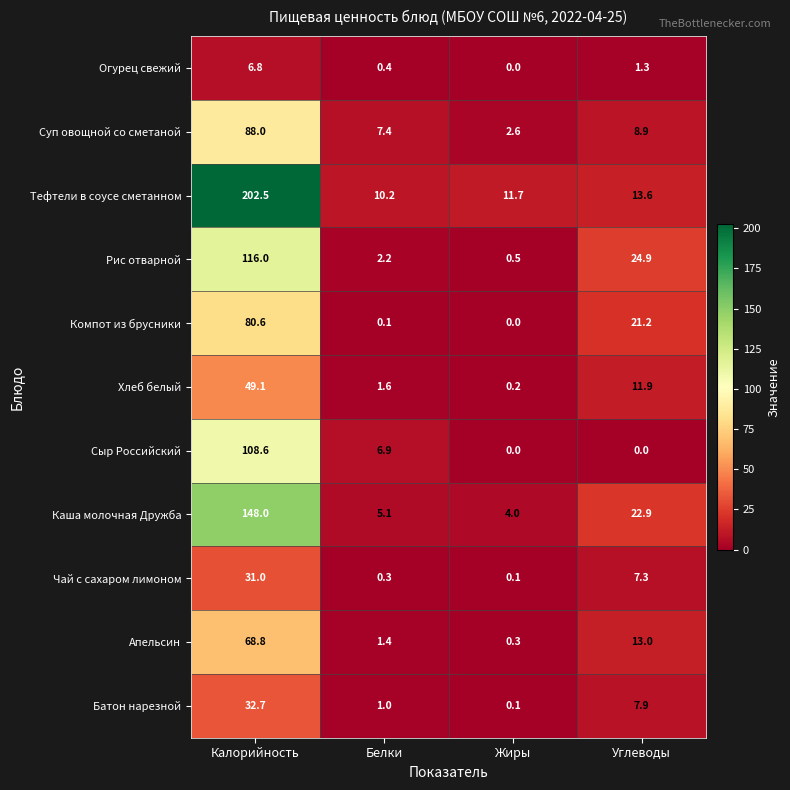

Which series changed the most between Калорийность and Углеводы?

Тефтели в соусе сметанном